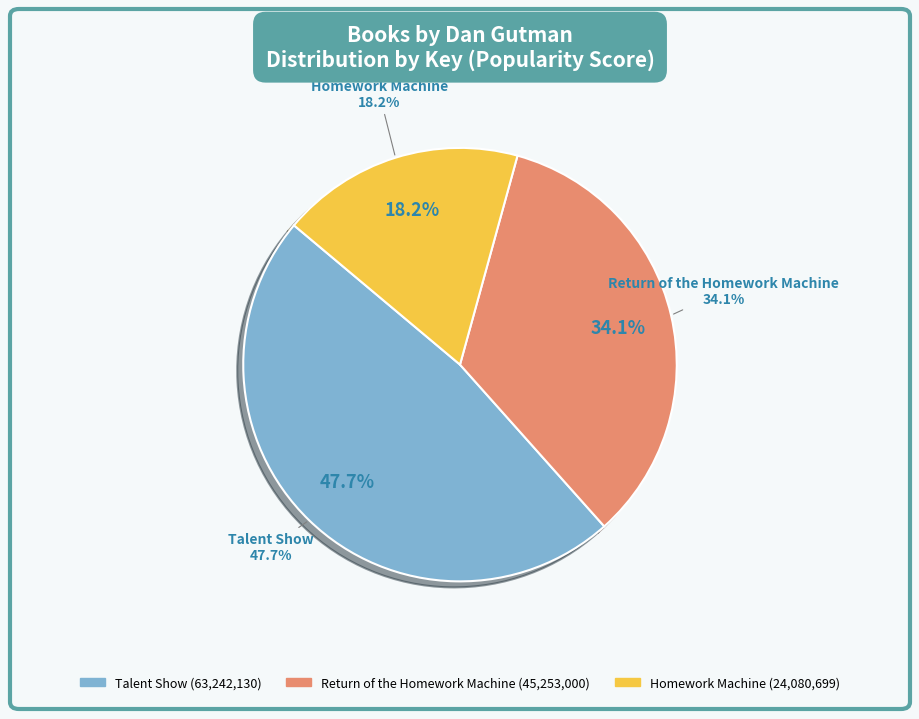

What percentage is the Talent Show slice, to the nearest percent?

48%